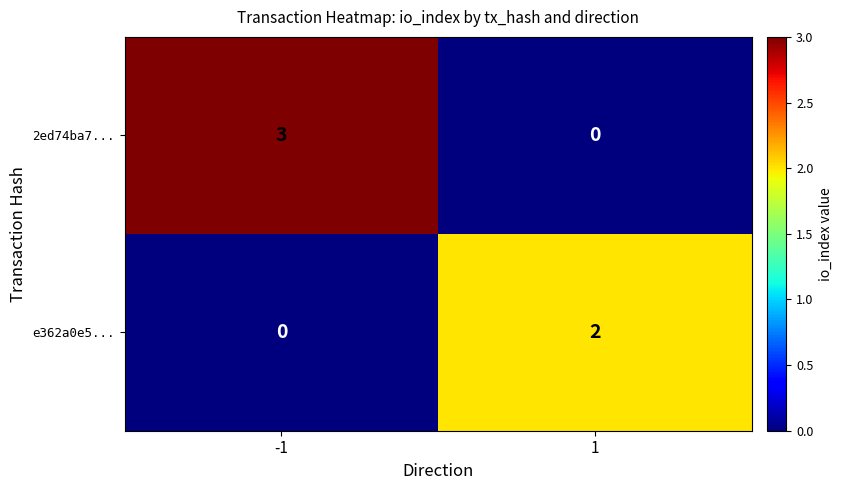

Reading right to left, extract all data points from this chart.

2ed74ba7...: 1=0	-1=3
e362a0e5...: 1=2	-1=0